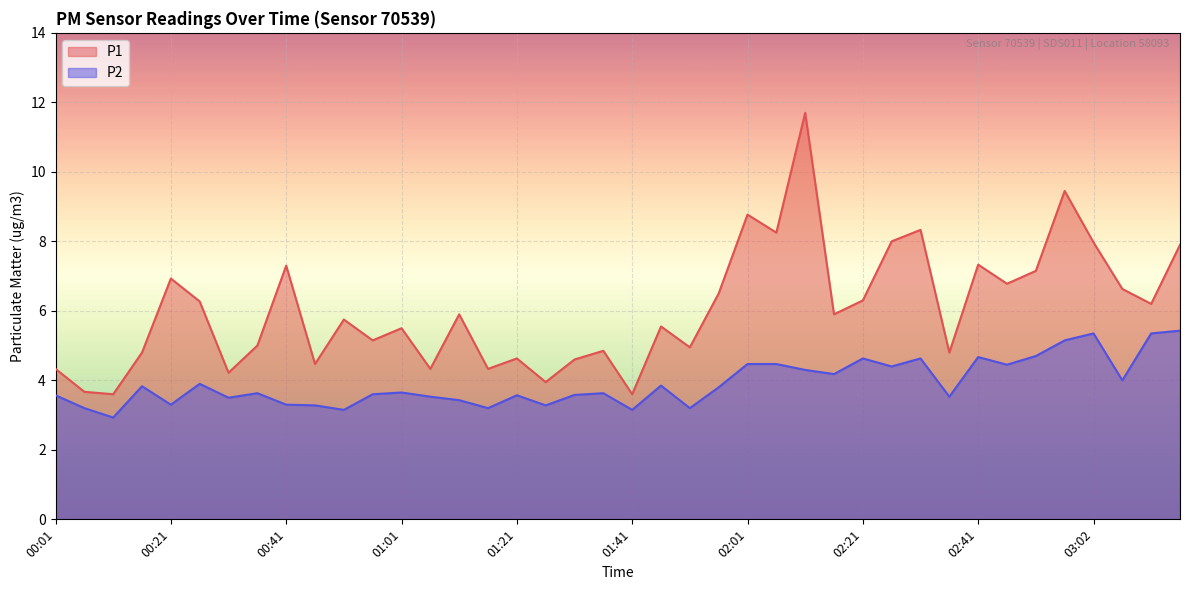

Reading left to right, list all the values displayed in this chart.

P1: 00:01=4.3	00:06=3.7	00:11=3.6	00:16=4.8	00:21=6.9	00:26=6.3	00:31=4.2	00:36=5.0	00:41=7.3	00:46=4.5	00:51=5.8	00:56=5.2	01:01=5.5	01:06=4.3	01:11=5.9	01:16=4.3	01:21=4.6	01:26=4.0	01:31=4.6	01:36=4.8	01:41=3.6	01:46=5.5	01:51=5.0	01:56=6.5	02:01=8.8	02:06=8.2	02:11=11.7	02:16=5.9	02:21=6.3	02:26=8.0	02:31=8.3	02:36=4.8	02:41=7.3	02:46=6.8	02:51=7.2	02:56=9.4	03:02=8.0	03:07=6.6	03:12=6.2	03:17=7.9
P2: 00:01=3.6	00:06=3.2	00:11=2.9	00:16=3.8	00:21=3.3	00:26=3.9	00:31=3.5	00:36=3.6	00:41=3.3	00:46=3.3	00:51=3.1	00:56=3.6	01:01=3.6	01:06=3.5	01:11=3.4	01:16=3.2	01:21=3.6	01:26=3.3	01:31=3.6	01:36=3.6	01:41=3.1	01:46=3.9	01:51=3.2	01:56=3.8	02:01=4.5	02:06=4.5	02:11=4.3	02:16=4.2	02:21=4.6	02:26=4.4	02:31=4.6	02:36=3.5	02:41=4.7	02:46=4.5	02:51=4.7	02:56=5.2	03:02=5.3	03:07=4.0	03:12=5.3	03:17=5.4